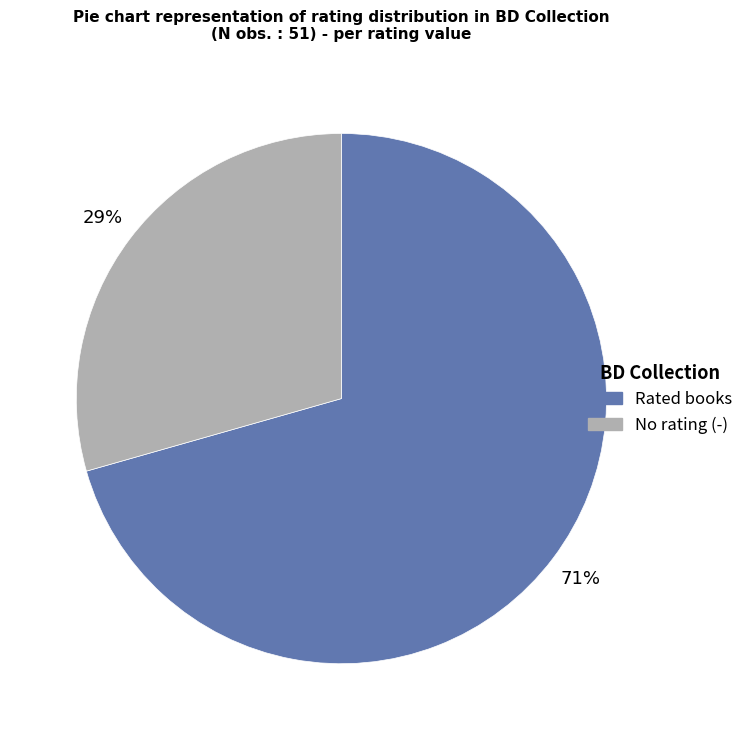

Is there any slice that represents more than half of the pie?

Yes